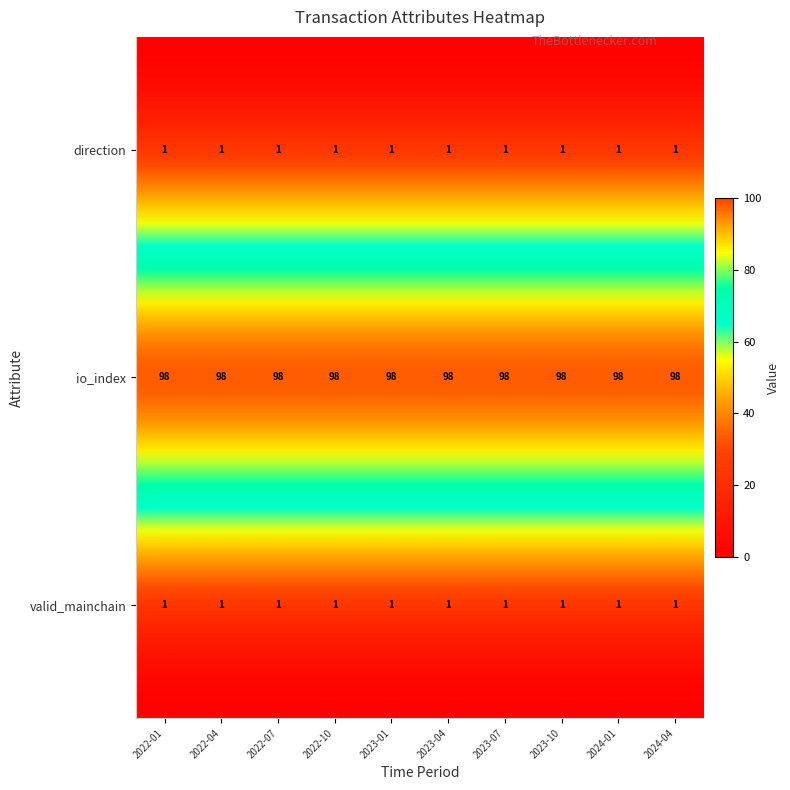

At which label does 2022-07 reach its peak?

io_index